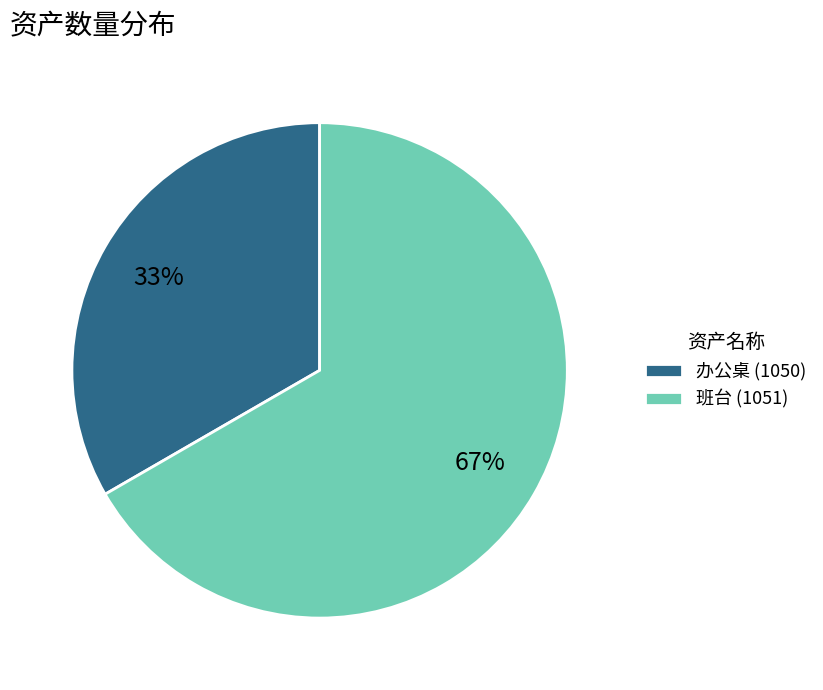

What is the smallest slice in the pie chart?

办公桌 (1050)